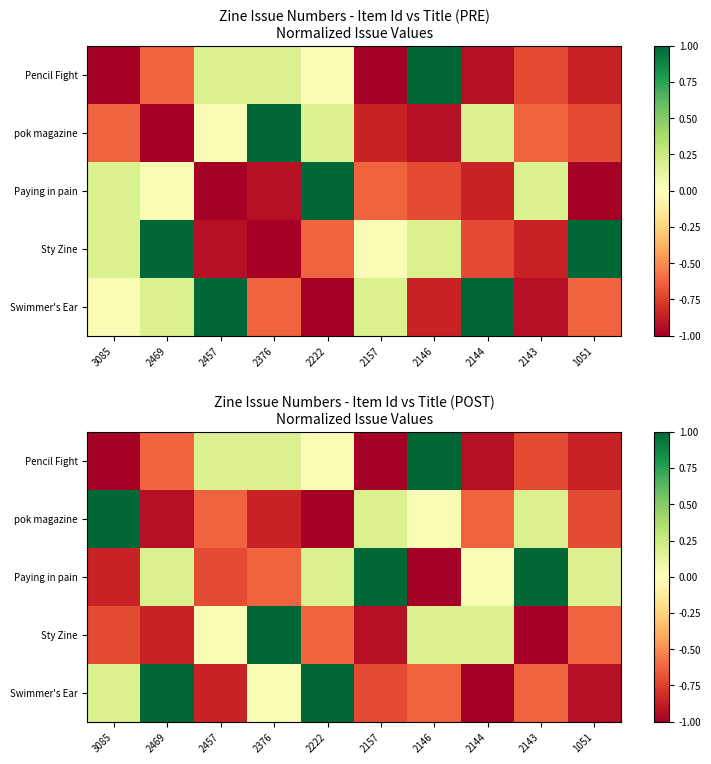

Rank the series by their maximum value, from highest to lowest.

Pencil Fight, pok magazine, Paying in pain, Sty Zine, Swimmer's Ear